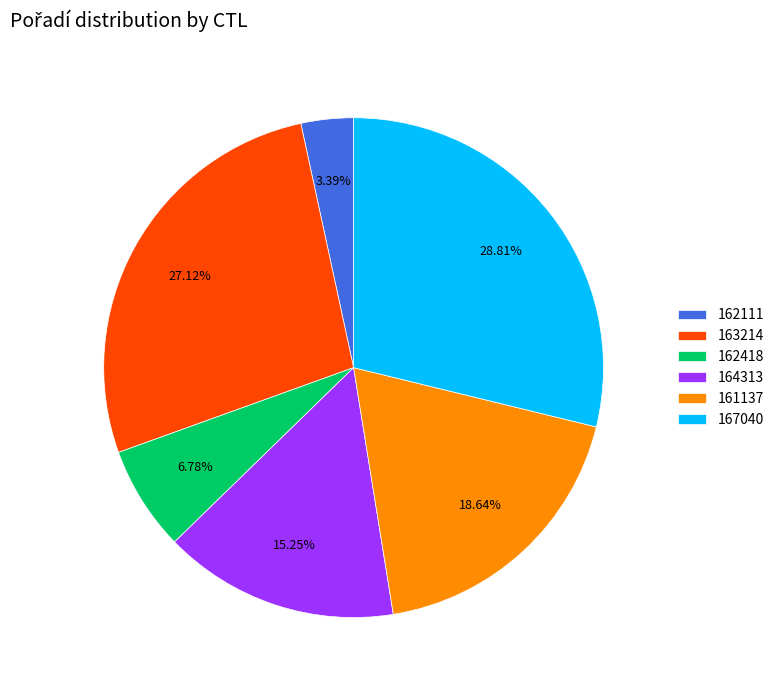

To the nearest percent, what is the combined percentage of 163214 and 162418?

34%